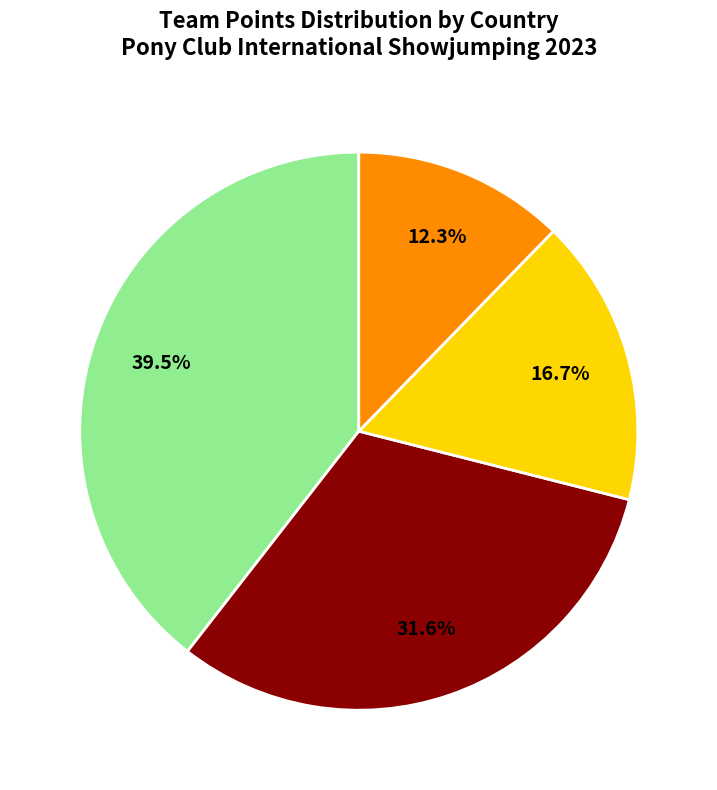

Does any single category account for the majority?

No